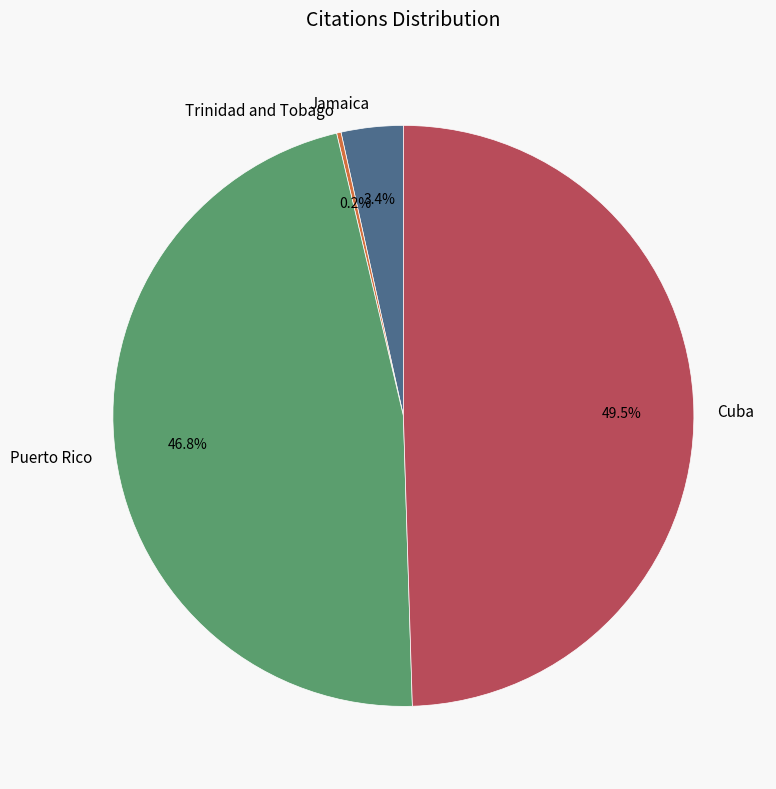

Which slice is the largest?

Cuba